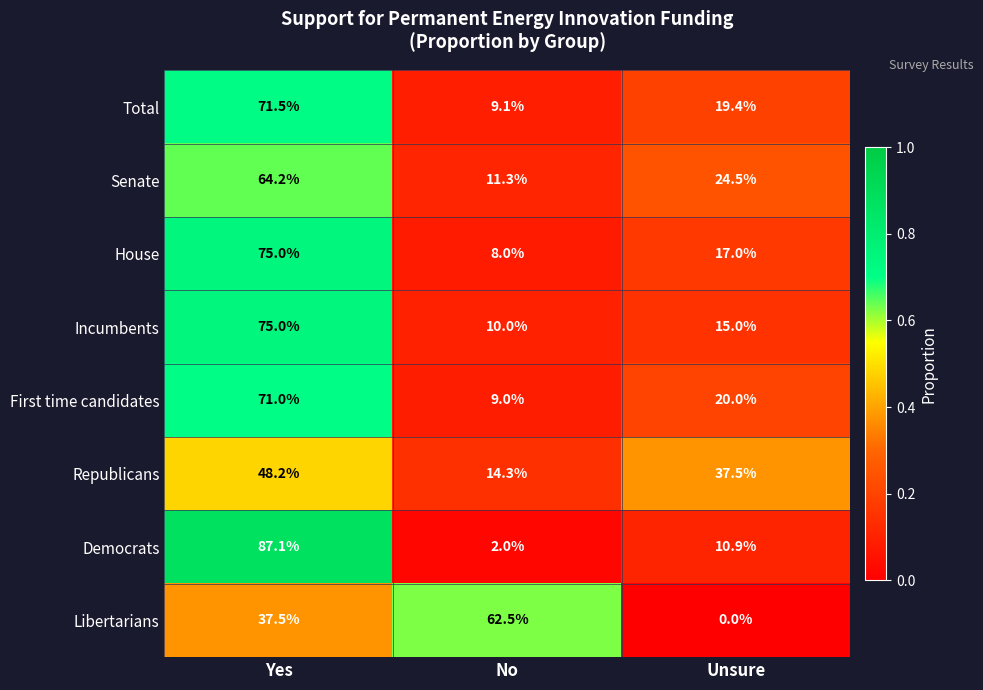

Which series changed the most between Yes and Unsure?

Democrats